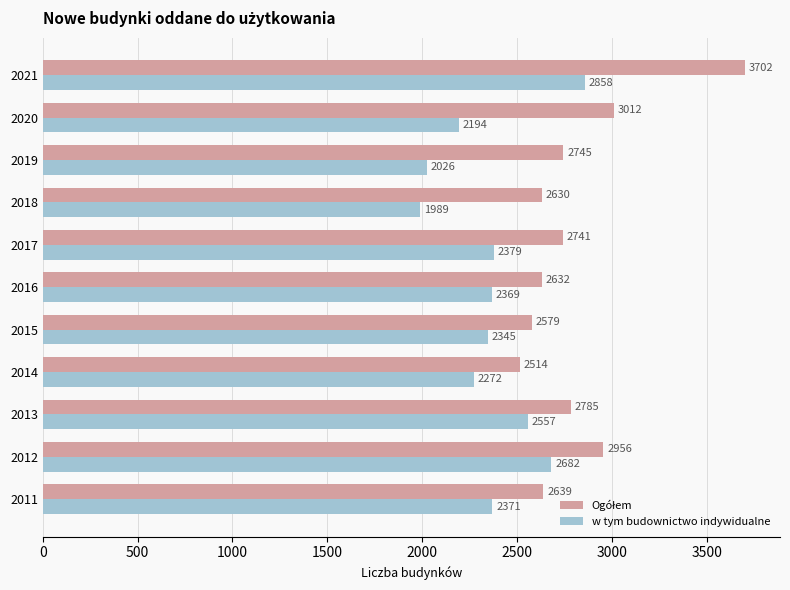

List the labels in order of w tym budownictwo indywidualne value, smallest first.

2018, 2019, 2020, 2014, 2015, 2016, 2011, 2017, 2013, 2012, 2021